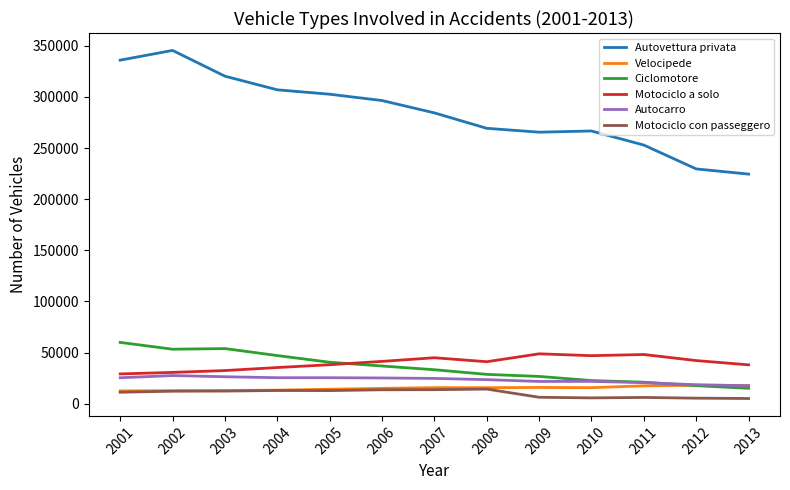

What is the maximum value for Autocarro?

27511